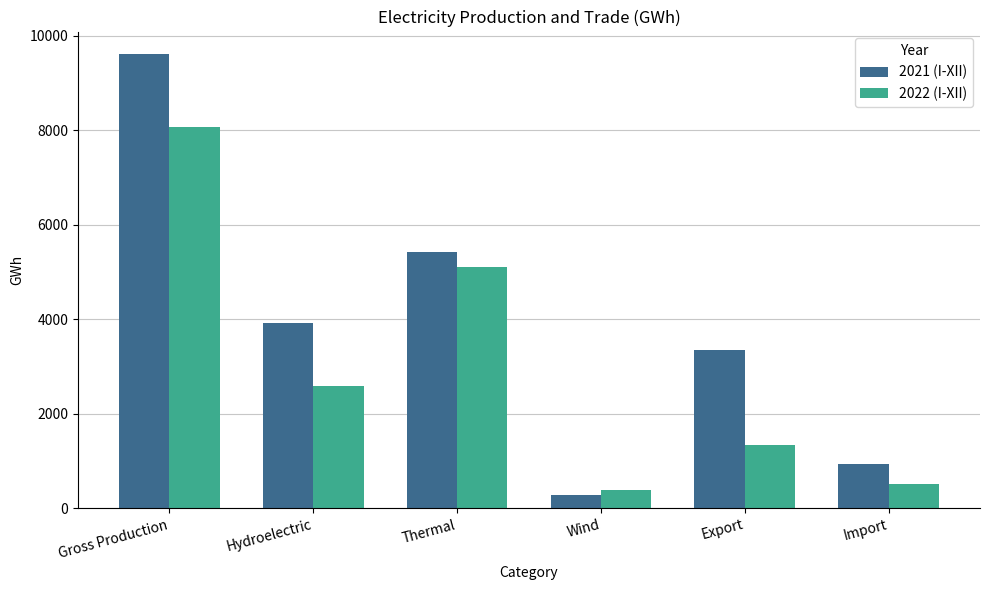

At which label does 2022 (I-XII) reach its peak?

Gross Production